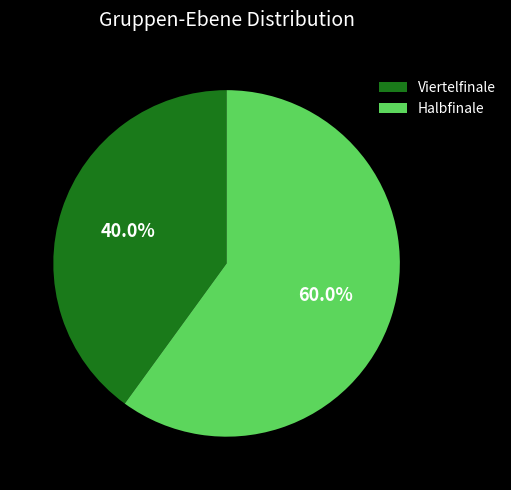

True or false: Viertelfinale accounts for 53% of the total.

False